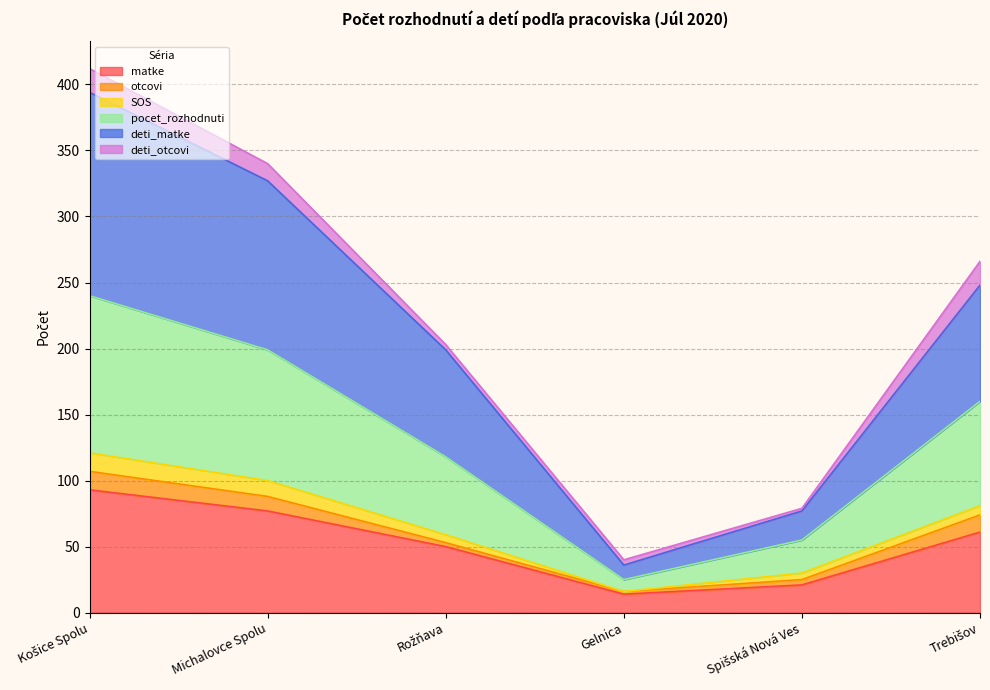

What is the maximum value for matke?

93